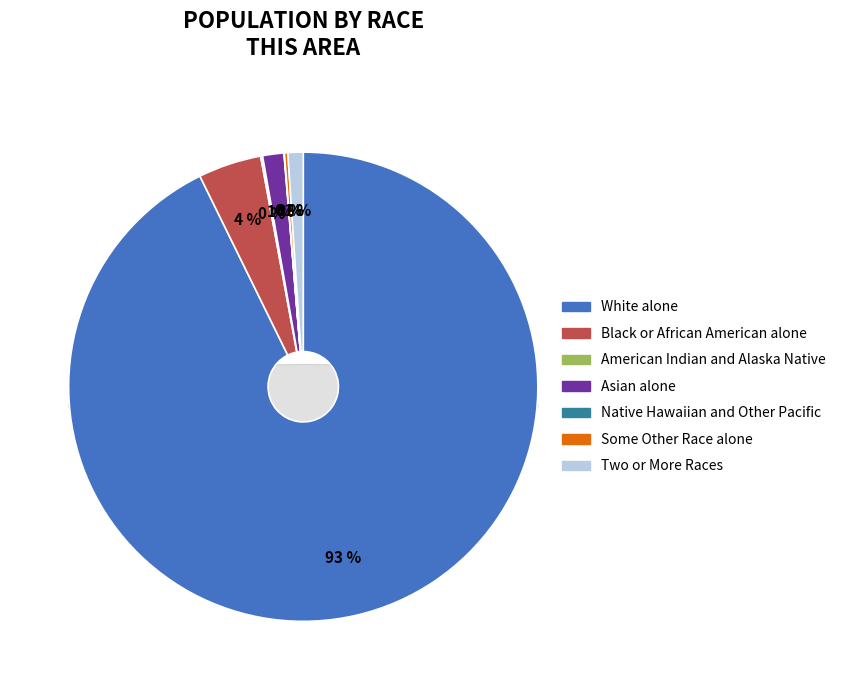

What is the ratio of the value at Two or More Races to the value at Asian alone?

0.7